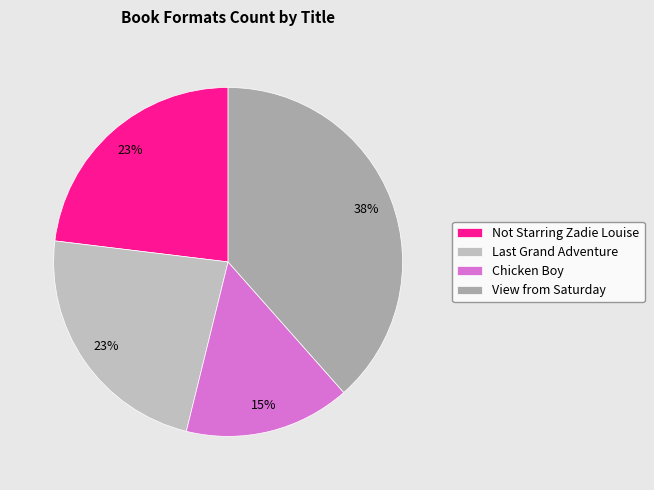

To the nearest percent, what percentage of the pie is Not Starring Zadie Louise?

23%